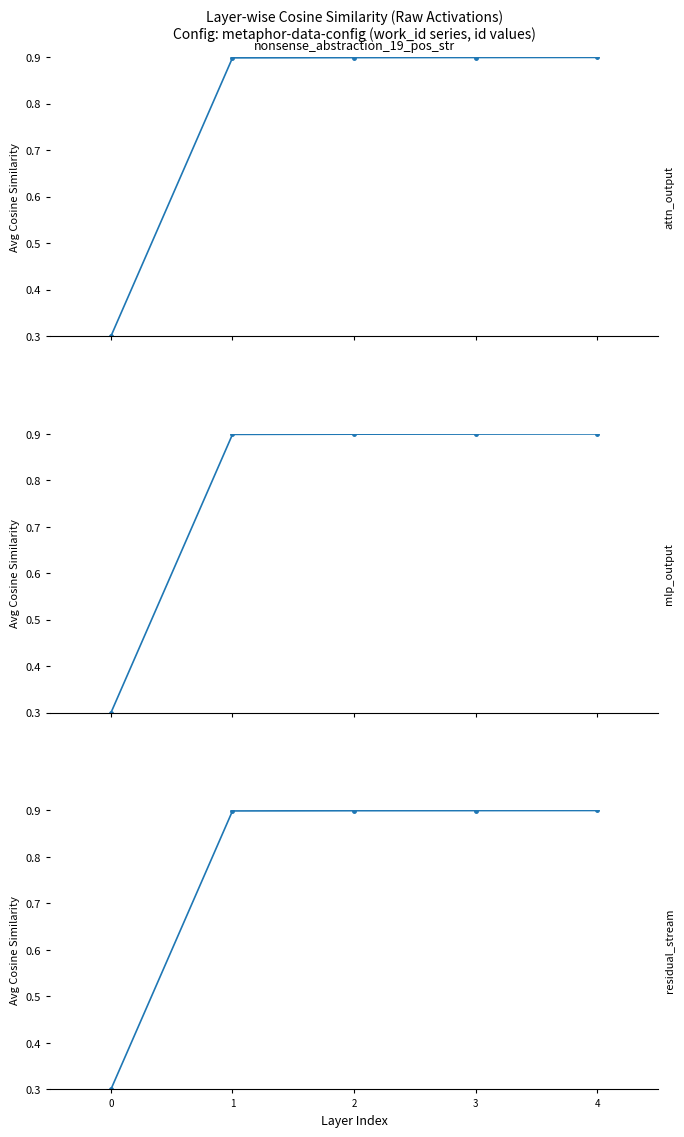

What is the total value across all series at 4?

2.7